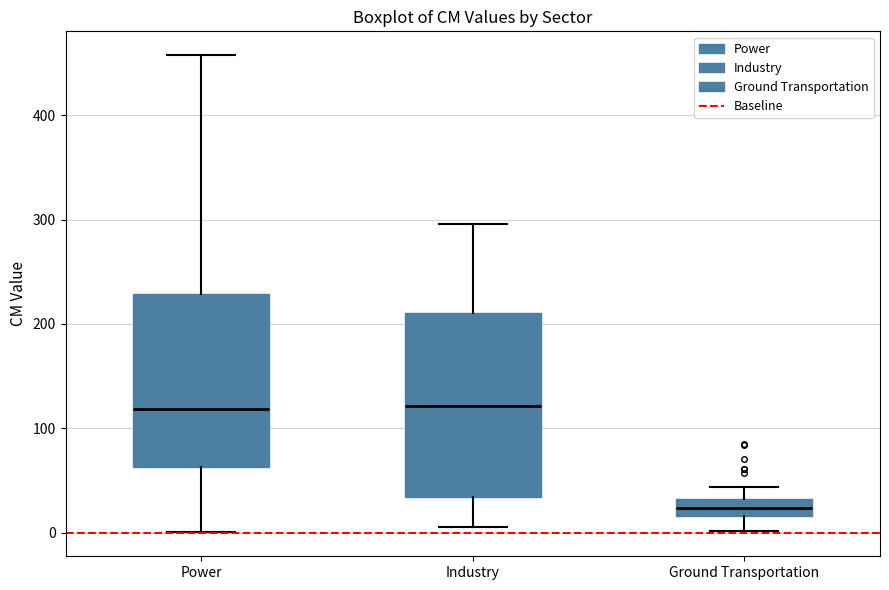

Reading left to right, read every box against the y-axis: the position of its median line, the range the box covers, and the ends of its whiskers. The values are not printed on the chart, so give them approximately, as read against the axis.

Power: median 120, box 60 to 230, whiskers 0 to 460
Industry: median 120, box 30 to 210, whiskers 10 to 300
Ground Transportation: median 20 (inside the box), box 20 to 30, whiskers 0 to 40